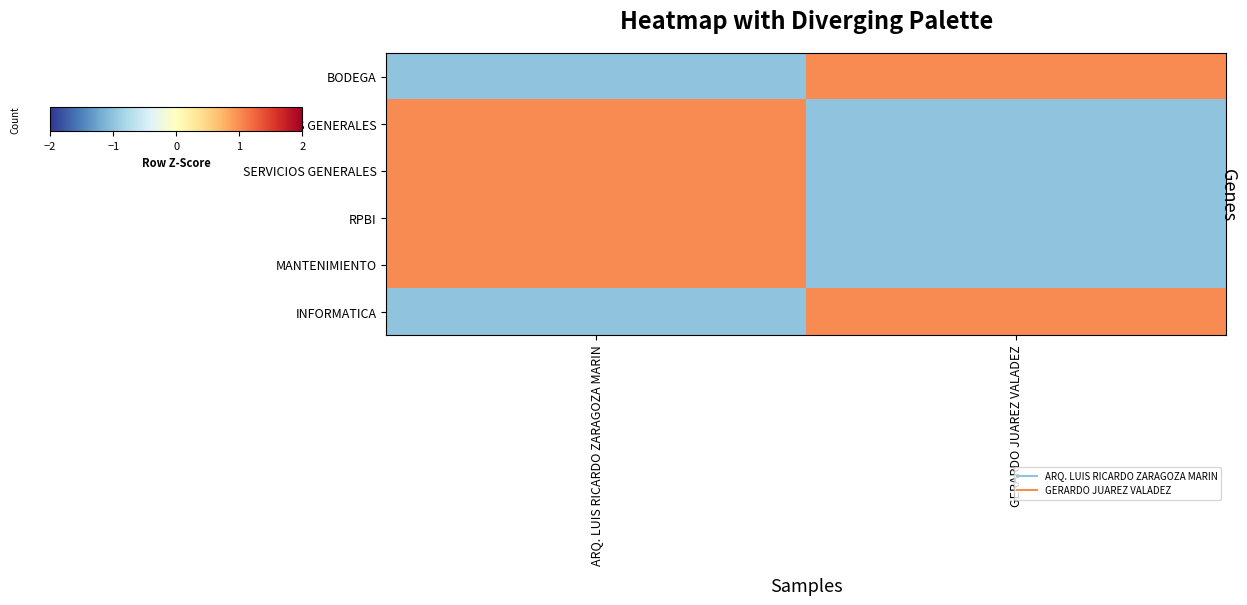

Reading right to left, list all the values displayed in this chart.

BODEGA: GERARDO JUAREZ VALADEZ=1.0	ARQ. LUIS RICARDO ZARAGOZA MARIN=-1.0
OFICINA SERVICIOS GENERALES: GERARDO JUAREZ VALADEZ=-1.0	ARQ. LUIS RICARDO ZARAGOZA MARIN=1.0
SERVICIOS GENERALES: GERARDO JUAREZ VALADEZ=-1.0	ARQ. LUIS RICARDO ZARAGOZA MARIN=1.0
RPBI: GERARDO JUAREZ VALADEZ=-1.0	ARQ. LUIS RICARDO ZARAGOZA MARIN=1.0
MANTENIMIENTO: GERARDO JUAREZ VALADEZ=-1.0	ARQ. LUIS RICARDO ZARAGOZA MARIN=1.0
INFORMATICA: GERARDO JUAREZ VALADEZ=1.0	ARQ. LUIS RICARDO ZARAGOZA MARIN=-1.0